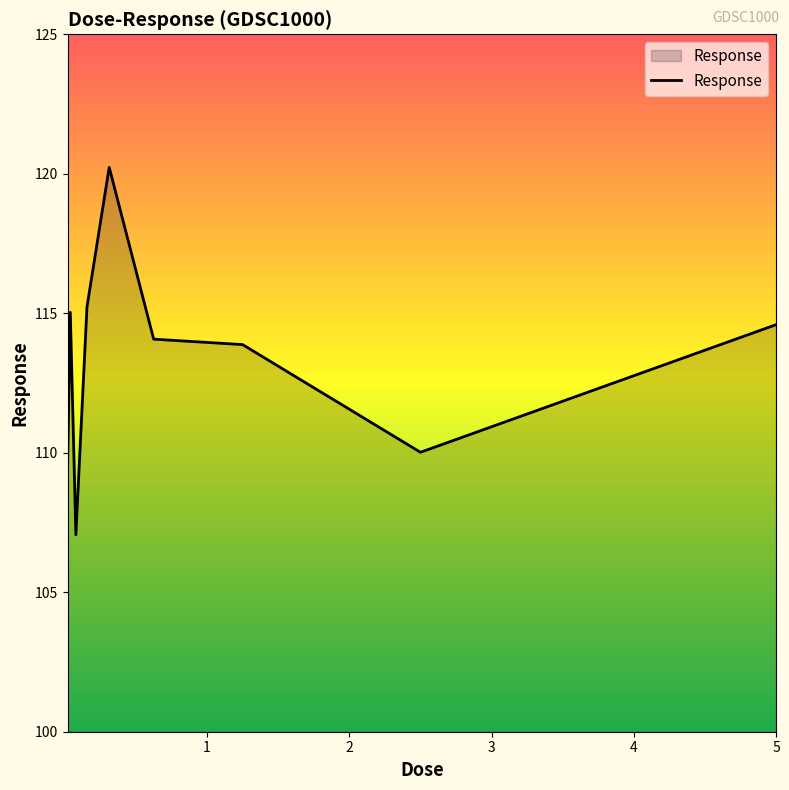

Reading right to left, extract all data points from this chart.

114.6	110.0	113.9	114.1	120.2	115.2	107.1	115.0	109.4